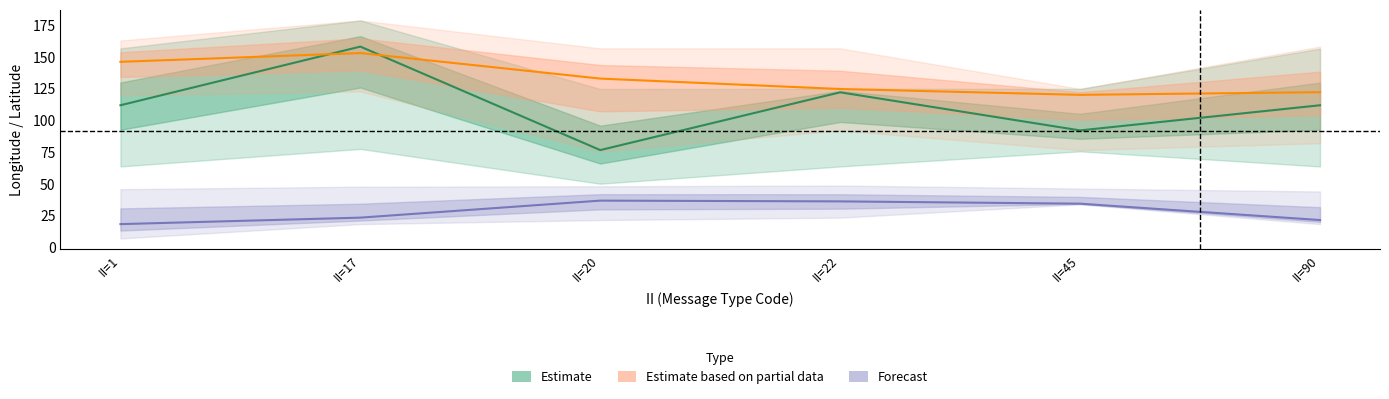

Reading right to left, what are all the values shown in this chart?

Estimate: 111.7	91.9	121.9	76.4	157.9	111.7
Estimate based on partial data: 122.0	119.9	124.5	132.7	152.8	145.9
Forecast: 21.3	34.2	36.0	36.6	23.2	18.1